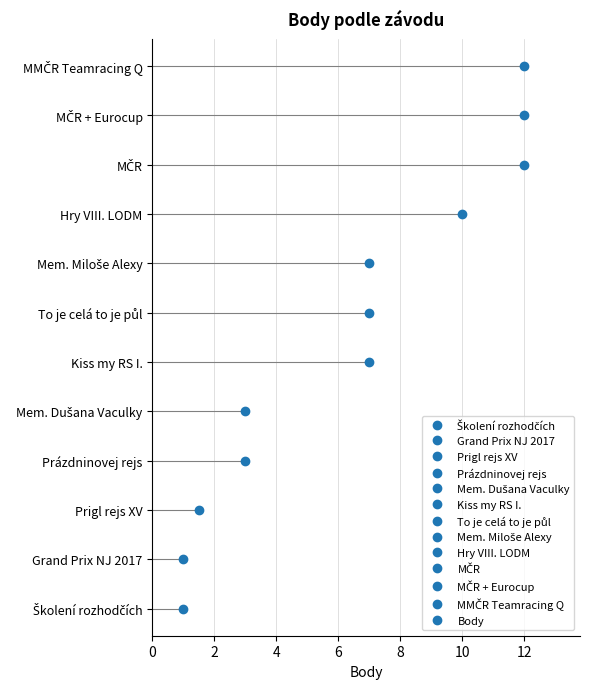

What is the greatest value displayed?

12.0